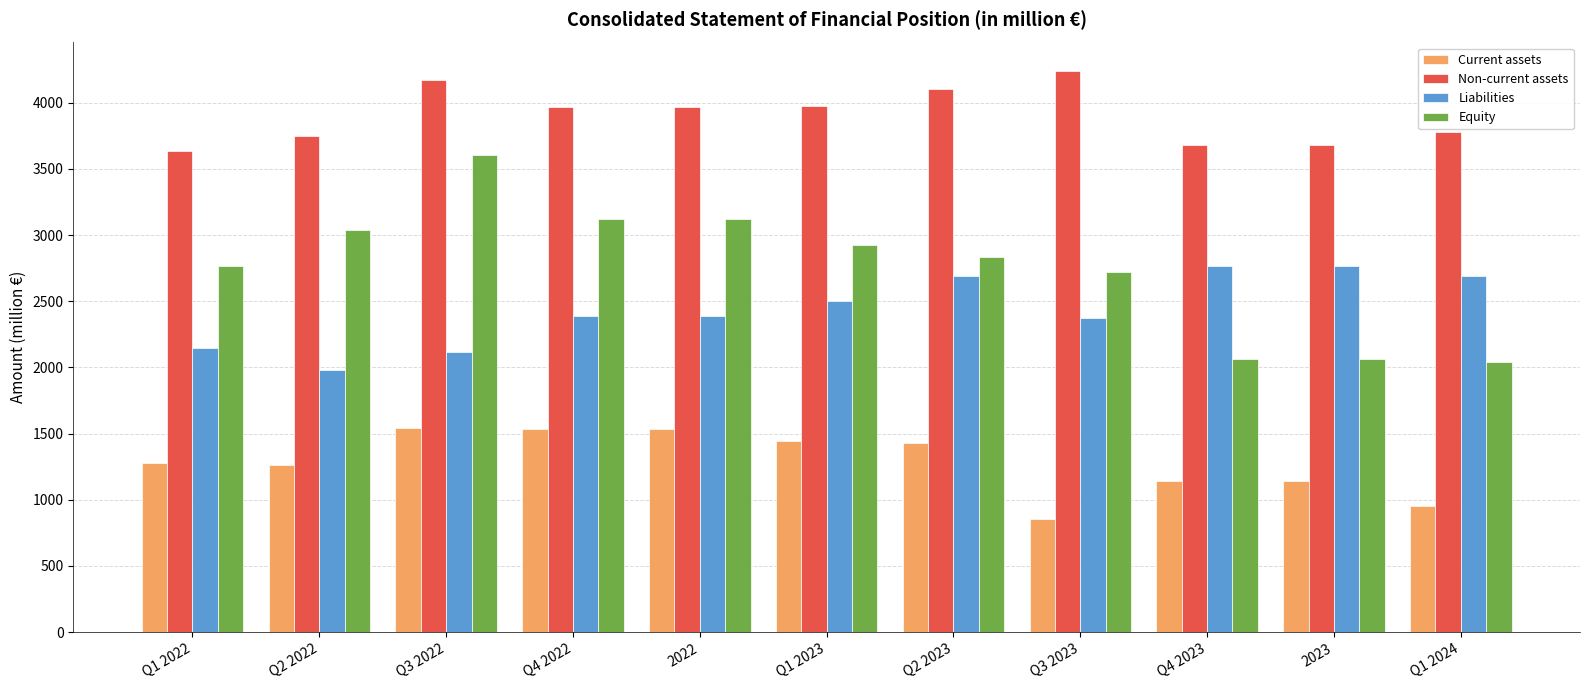

What are all the series names shown in the legend?

Current assets, Non-current assets, Liabilities, Equity